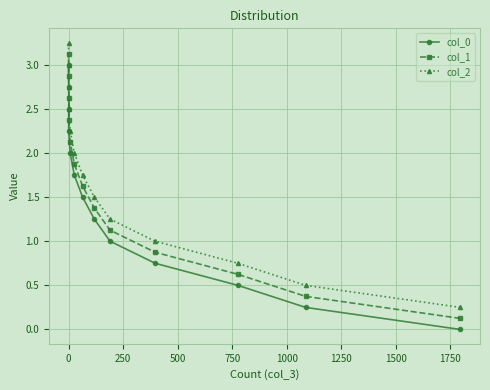

True or false: col_0 and col_1 intersect in this chart.

False